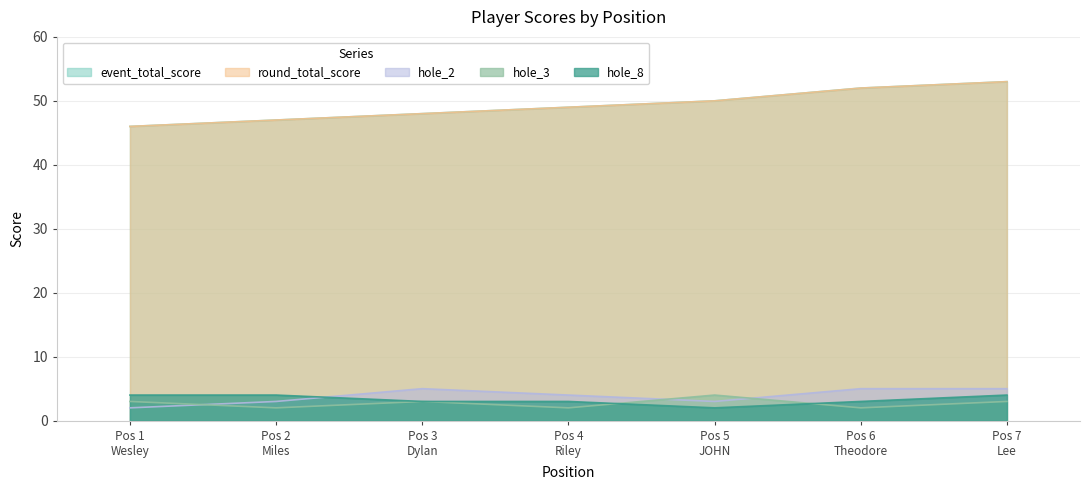

What is the difference between the maximum and minimum values in the round_total_score series?

7